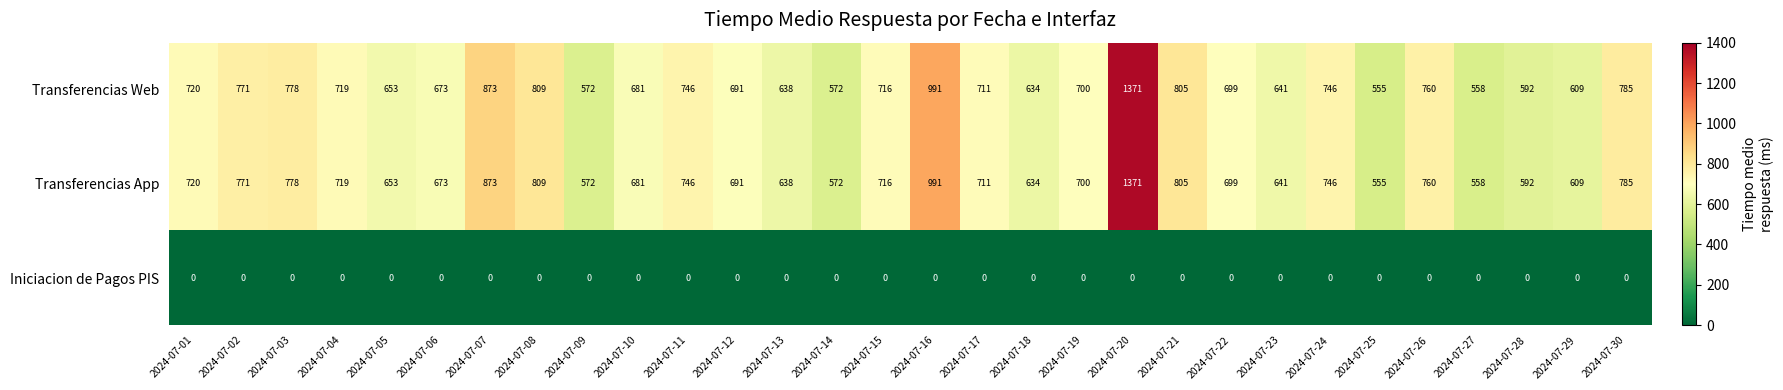

What is the minimum value for Transferencias Web?

555